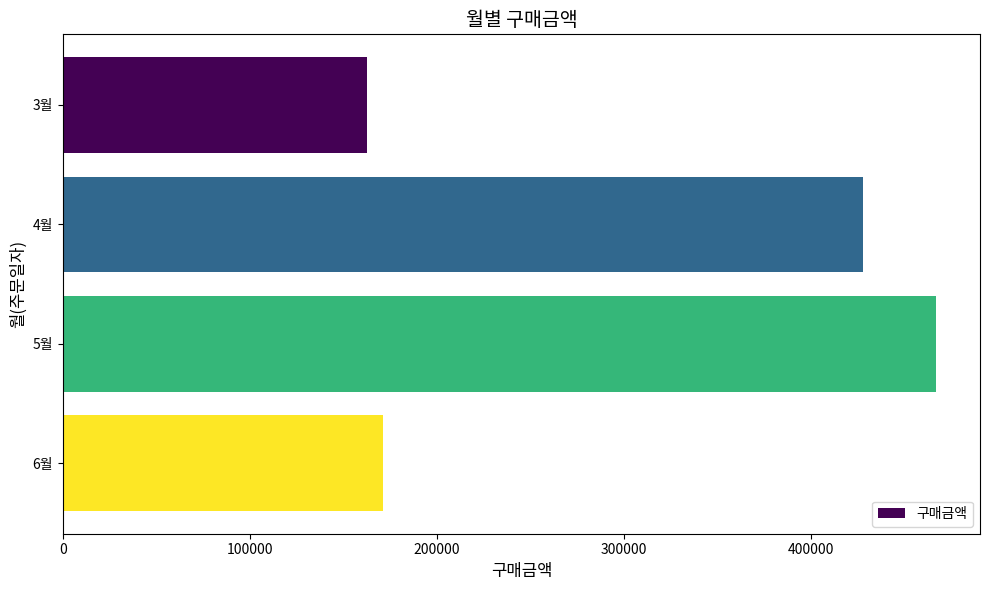

What is the difference between the maximum and minimum values?

304700